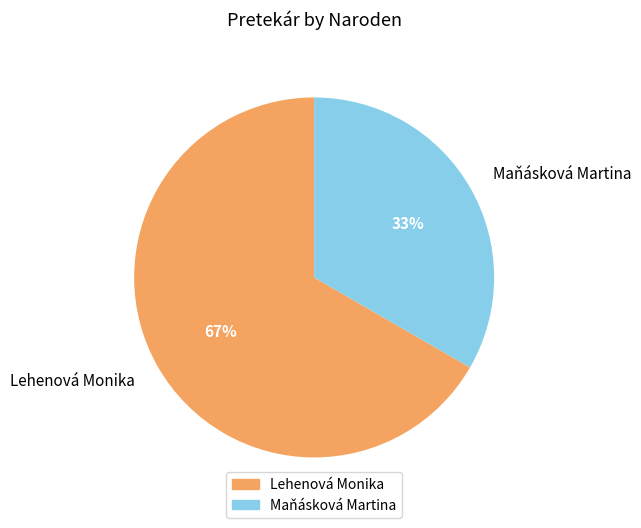

Which has a higher value, Lehenová Monika or Maňásková Martina?

Lehenová Monika